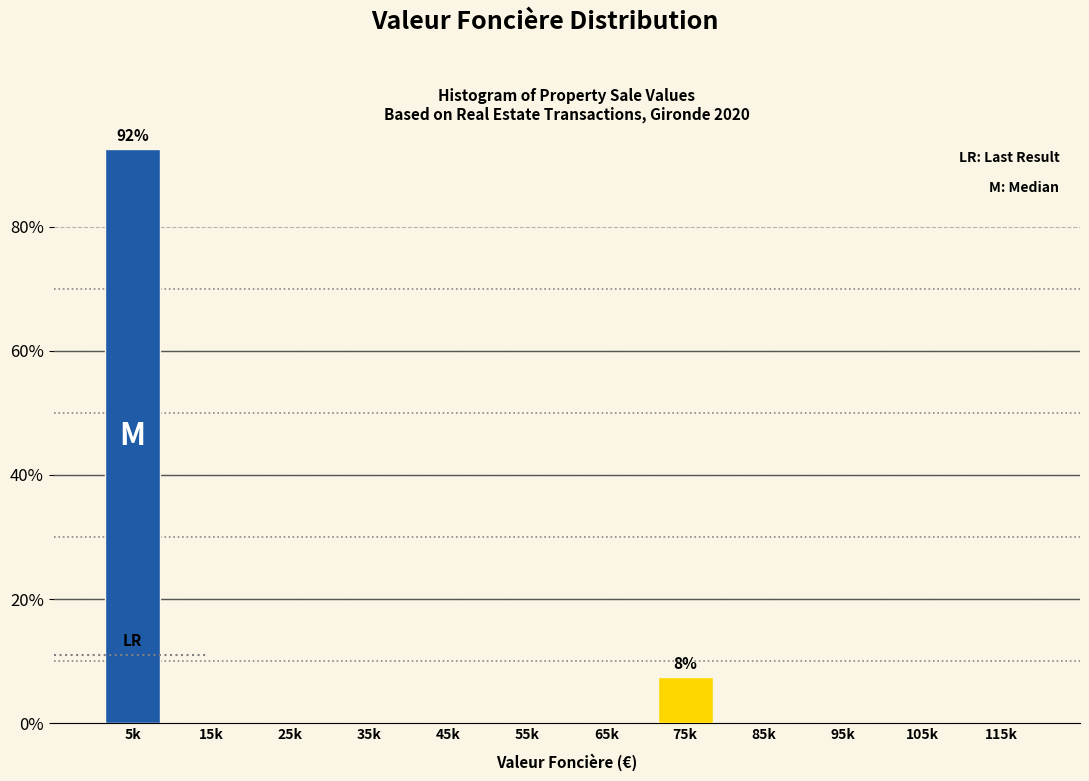

Reading left to right, extract all data points from this chart.

5k=92.5	15k=0.0	25k=0.0	35k=0.0	45k=0.0	55k=0.0	65k=0.0	75k=7.5	85k=0.0	95k=0.0	105k=0.0	115k=0.0